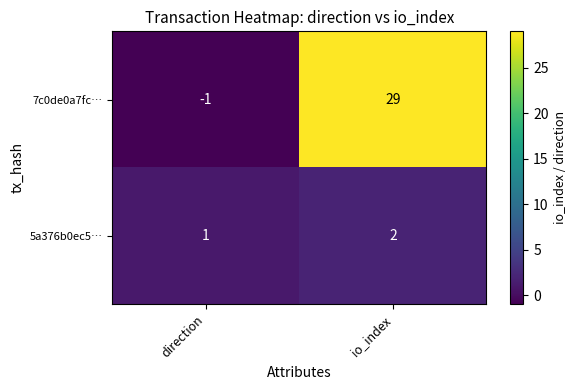

Rank the series at direction from lowest to highest value.

7c0de0a7fc…, 5a376b0ec5…